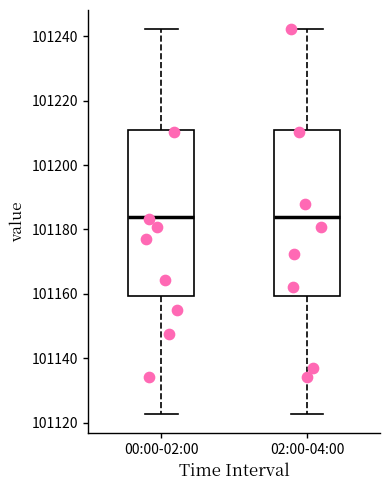

Where is the upper edge of the box for 00:00-02:00 on the y-axis? The values are not printed on the chart, so give them approximately, as read against the axis.

101210